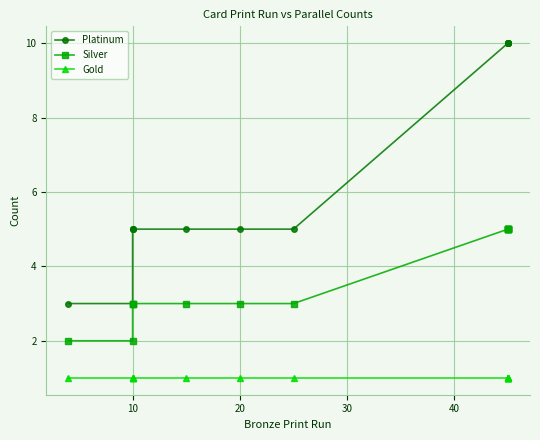

Does the chart display data point markers on the line(s)?

Yes